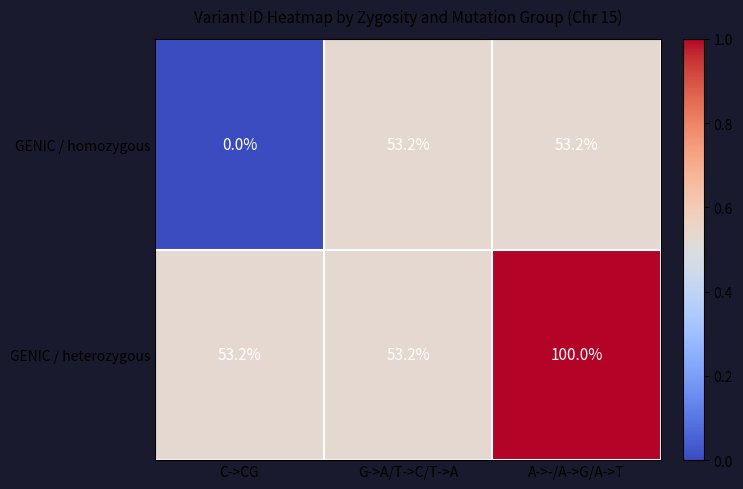

At which category is the sum across all series the highest?

A->-/A->G/A->T